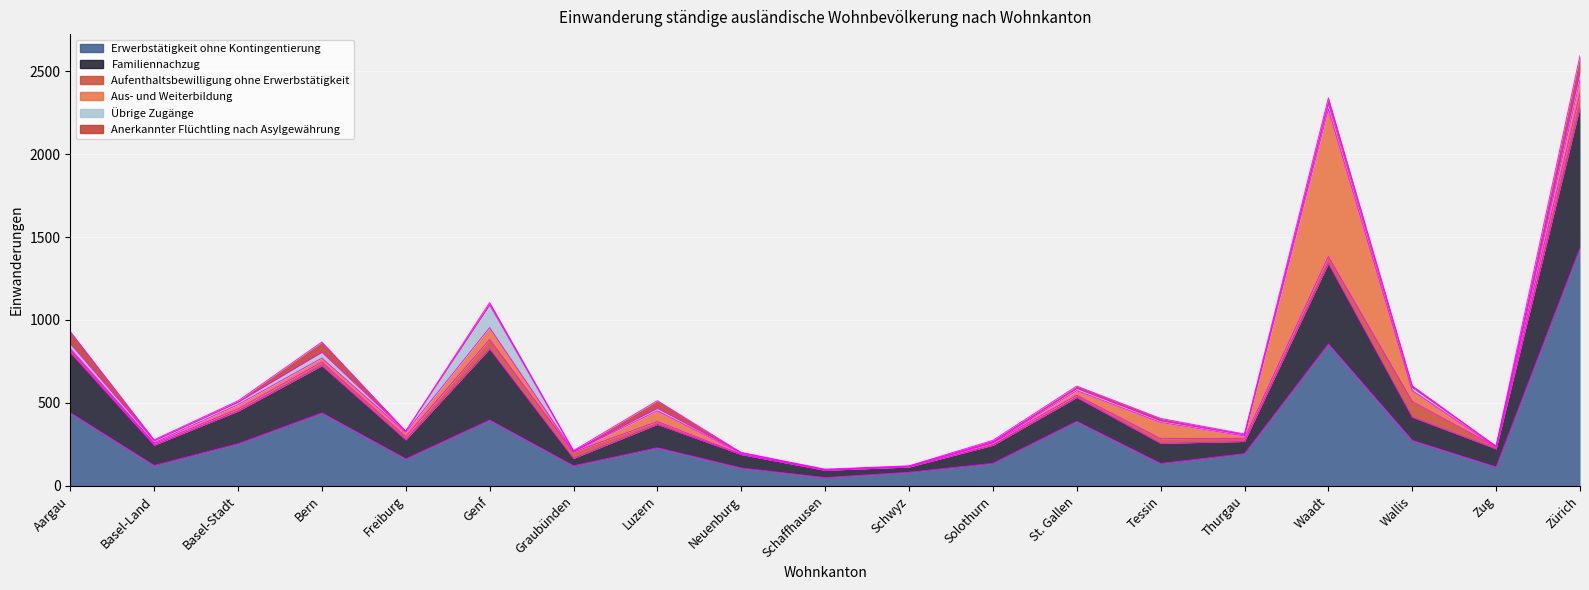

At which category does Übrige Zugänge reach its first local valley?

Basel-Land